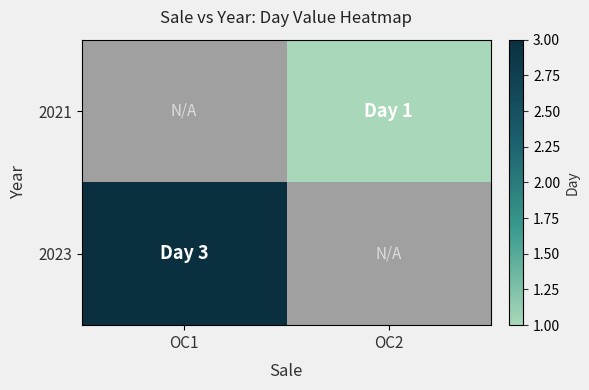

Reading right to left, transcribe all the data shown in this chart.

2021: OC2=1	OC1=0
2023: OC2=0	OC1=3